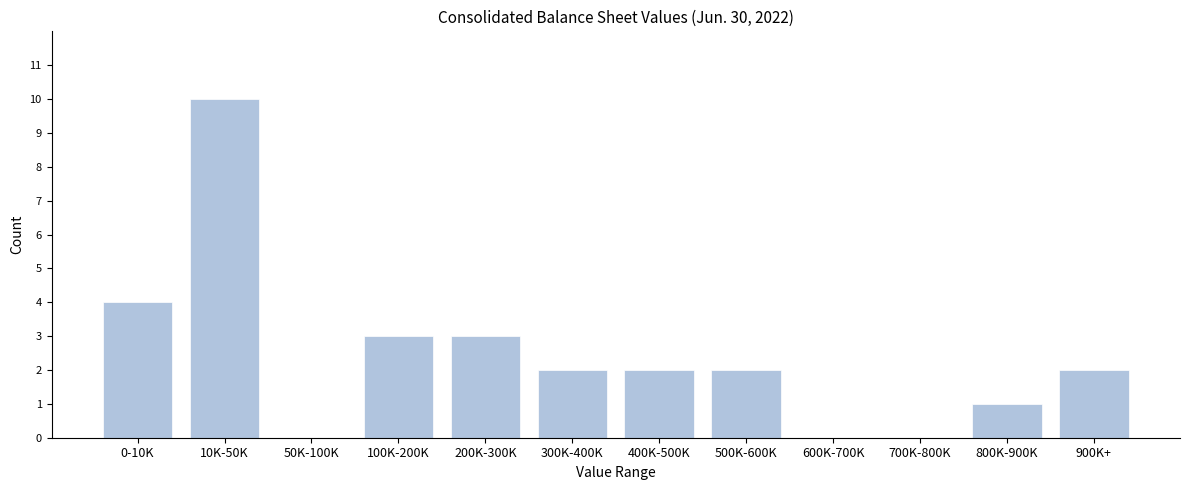

Reading left to right, list all the values displayed in this chart.

0-10K=4	10K-50K=10	50K-100K=0	100K-200K=3	200K-300K=3	300K-400K=2	400K-500K=2	500K-600K=2	600K-700K=0	700K-800K=0	800K-900K=1	900K+=2